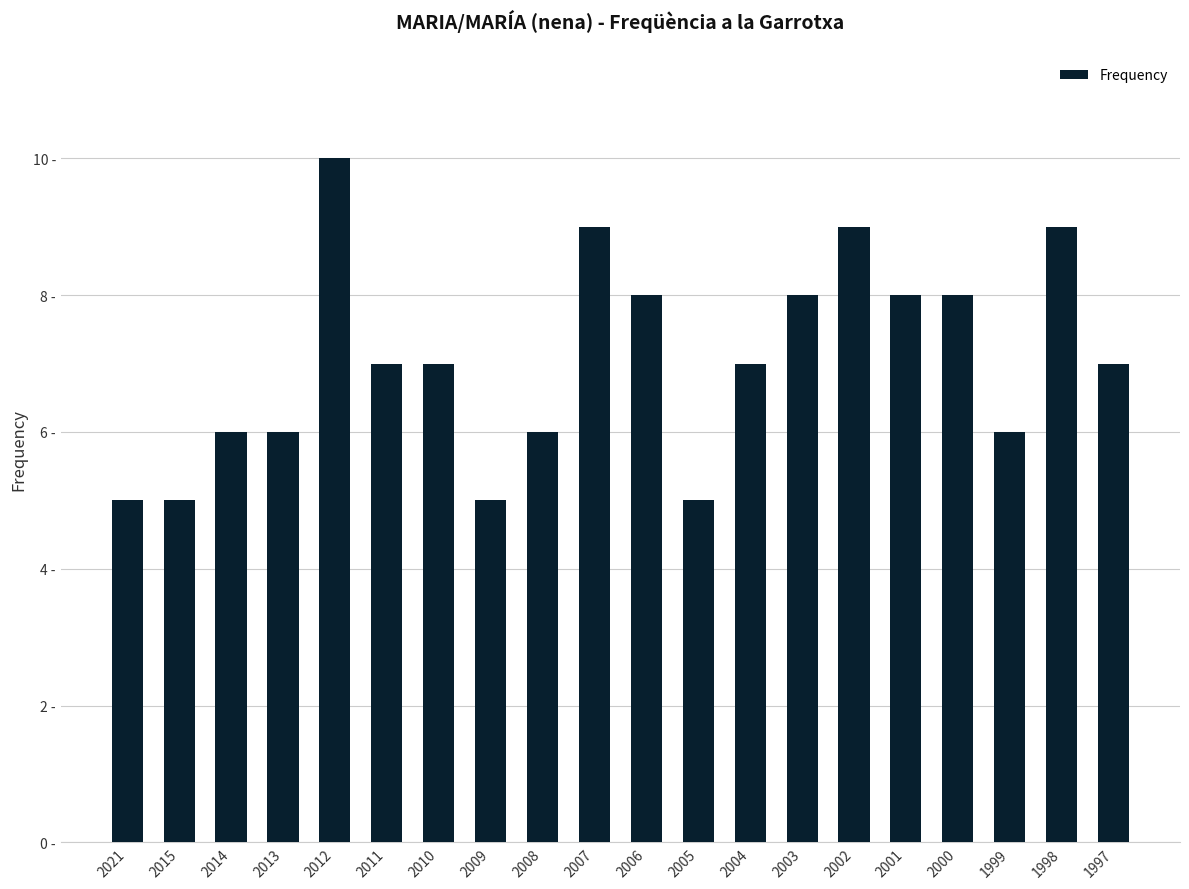

What is the change in value from 2013 to 2011?

+1